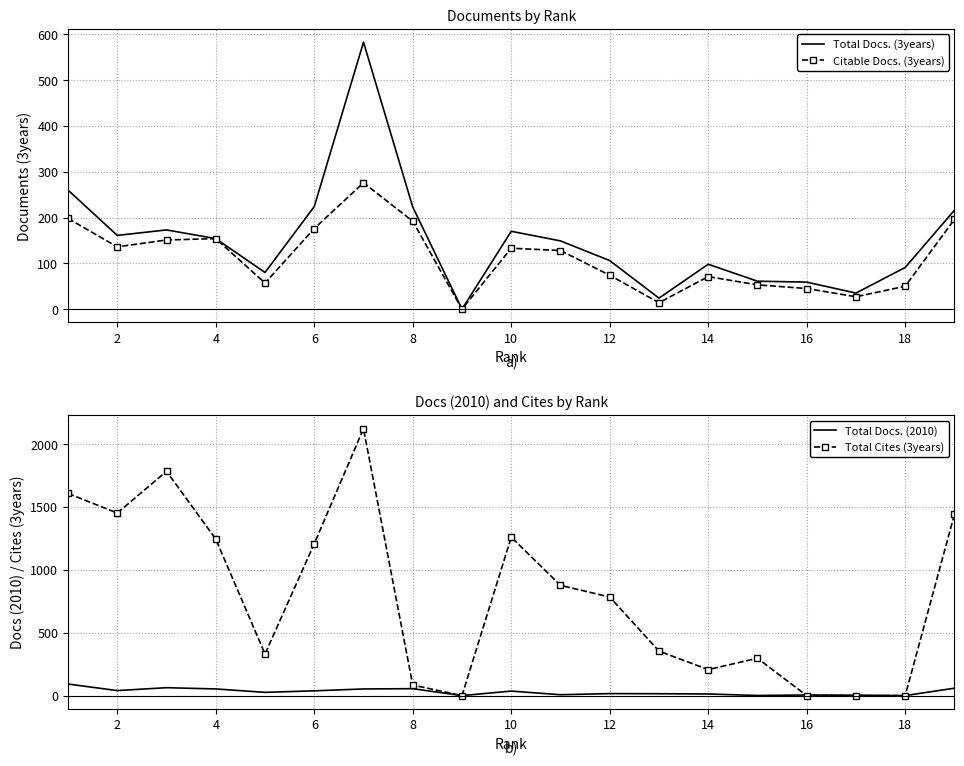

How many intersections are there between Citable Docs. (3years) and Total Cites (3years)?

3